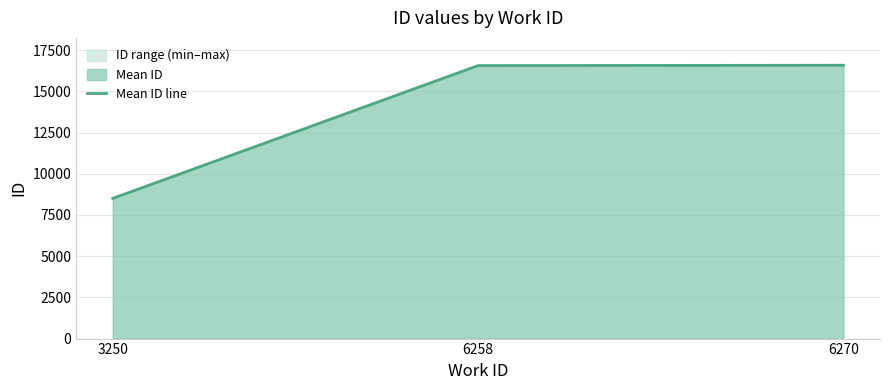

Which has a higher value, 6258 or 3250?

6258